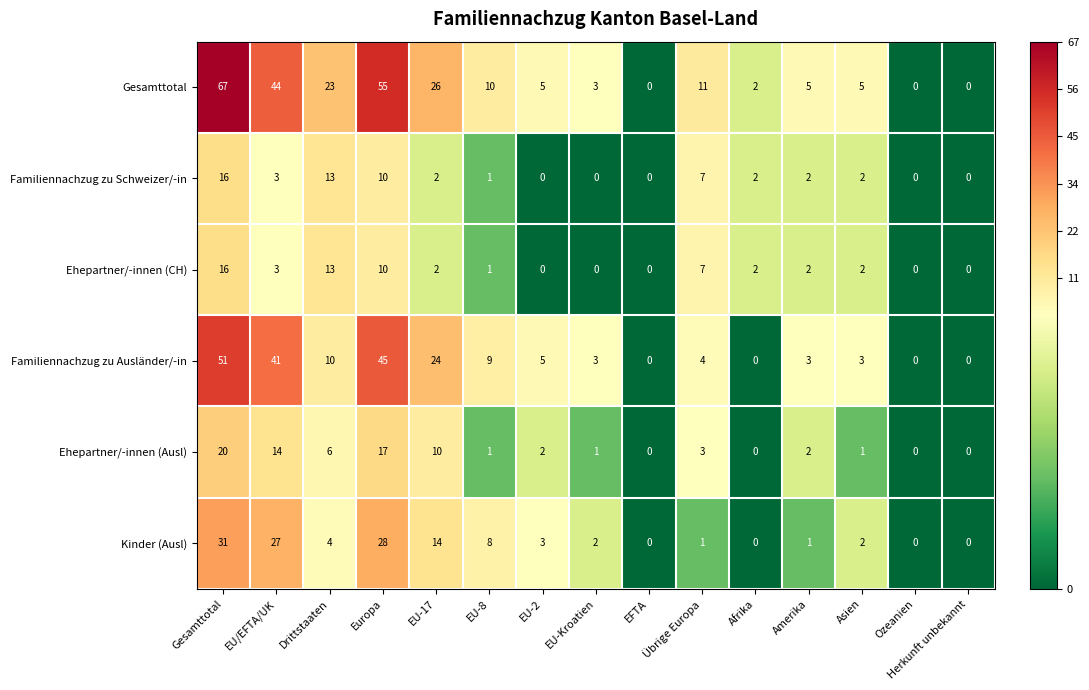

Count the number of categories in the chart.

15